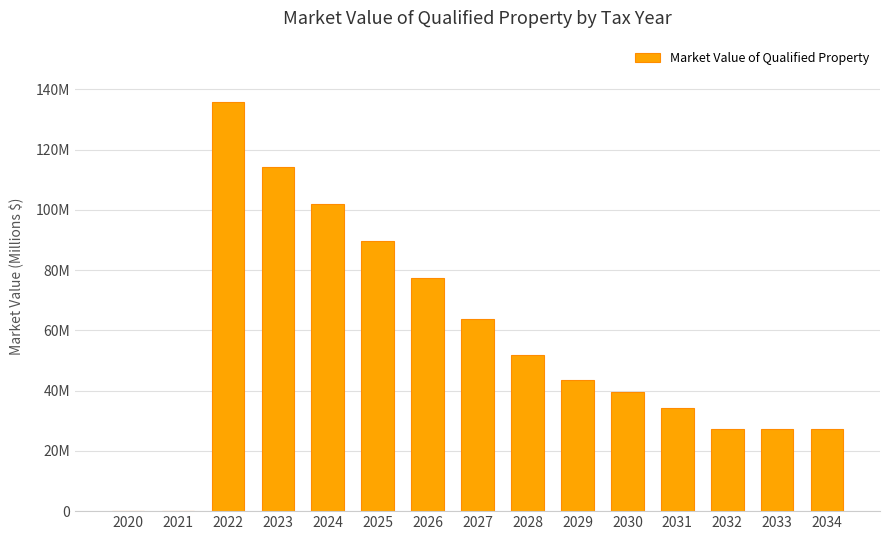

Which has a higher value, 2020 or 2034?

2034